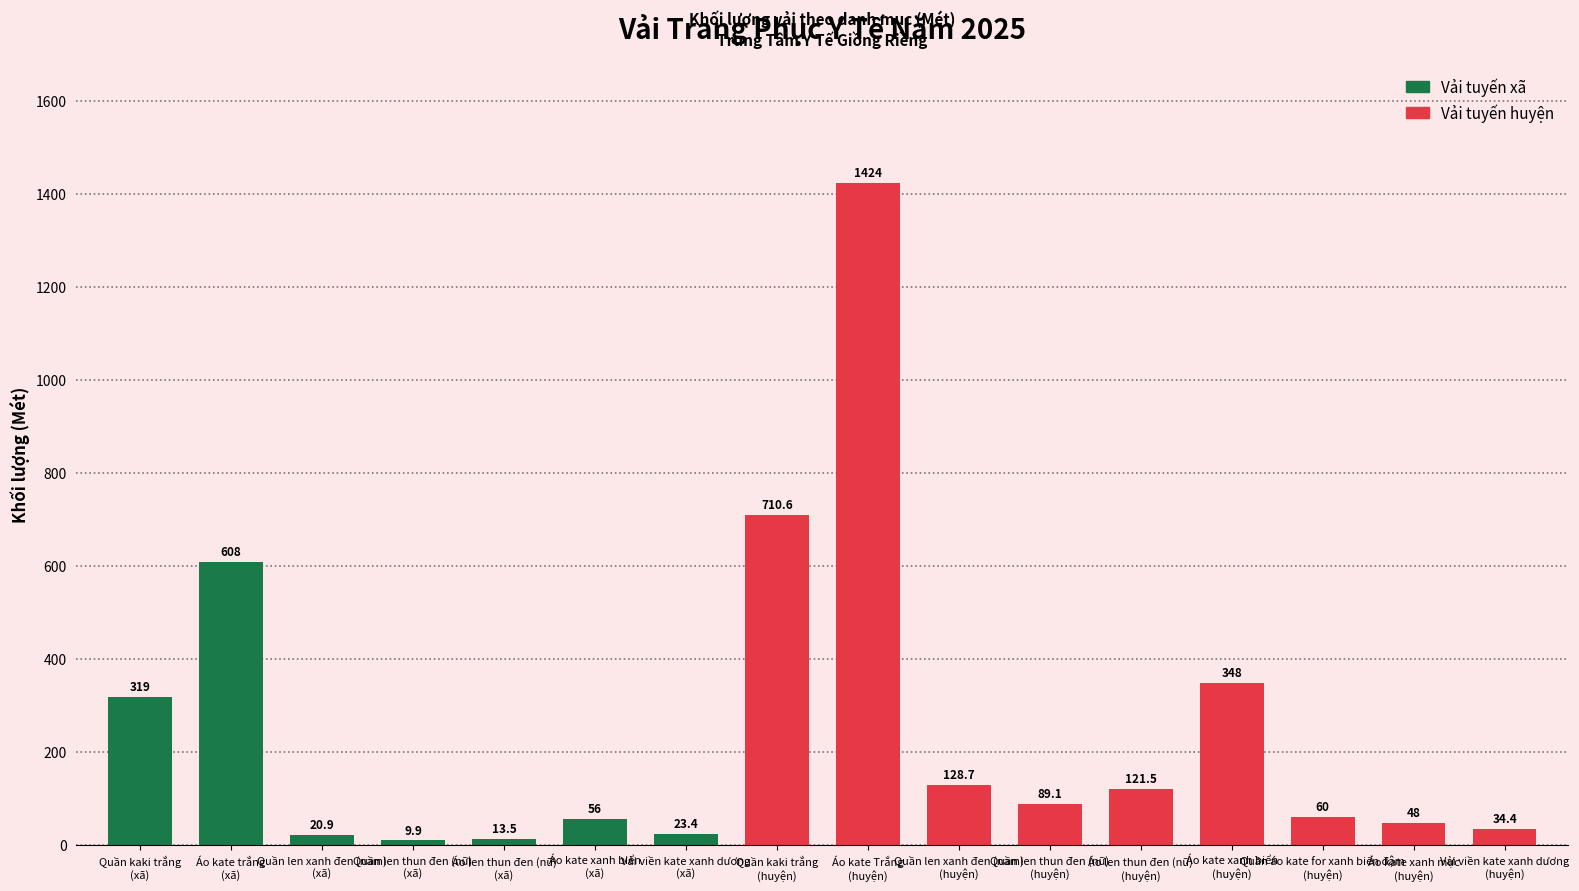

What is the total value across all series at Áo kate Trắng (h)?

1424.0